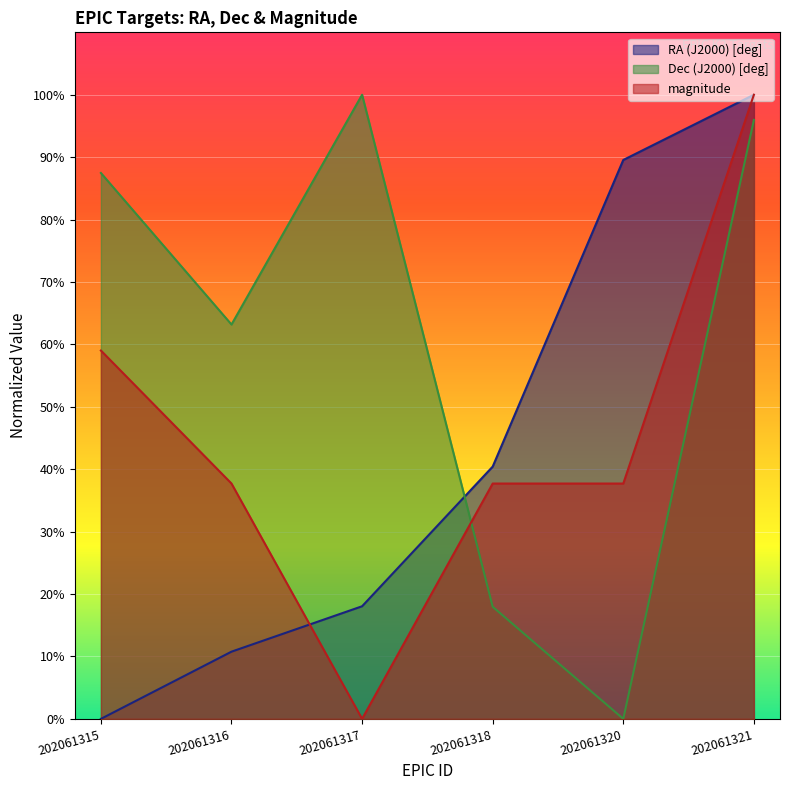

What is the value of the magnitude point at the 6th from the left?

100.0